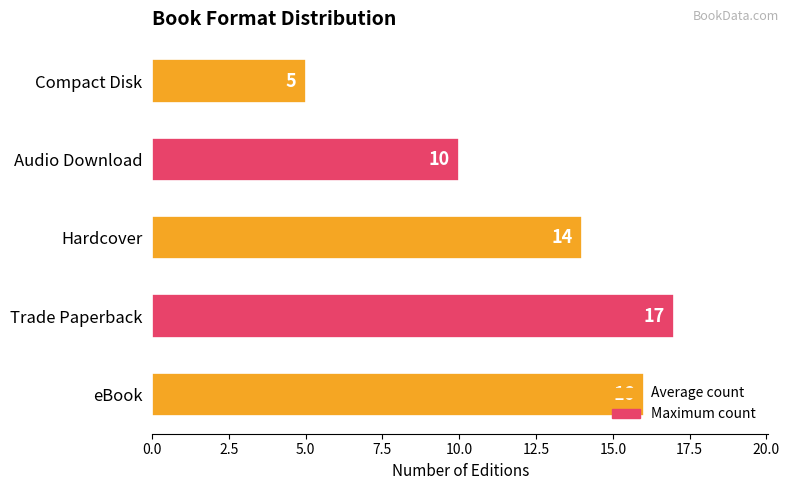

What is the ratio of the value at Audio Download to the value at Trade Paperback?

0.6